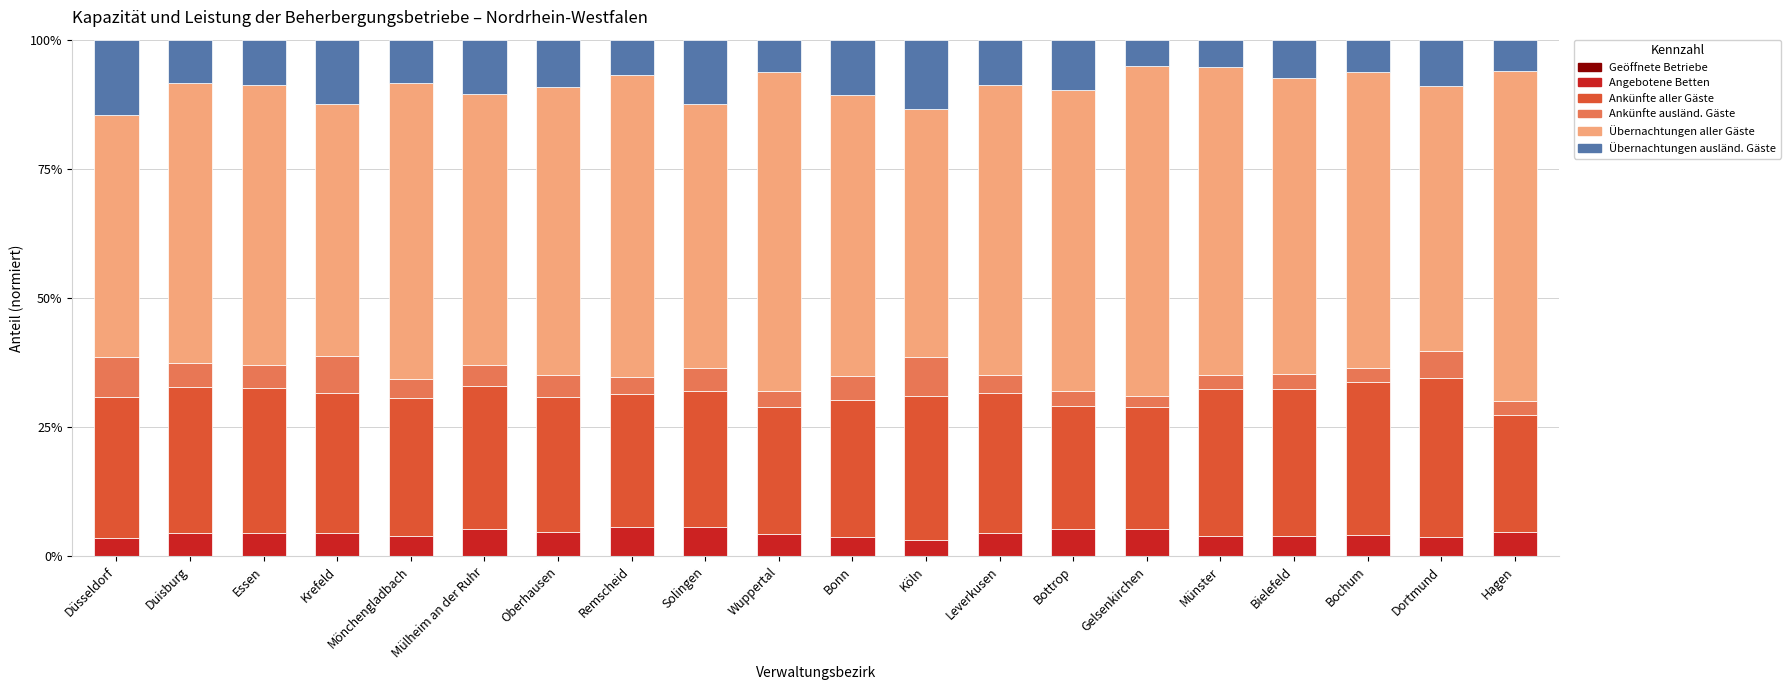

Are the bars grouped side by side (vs. stacked)?

No